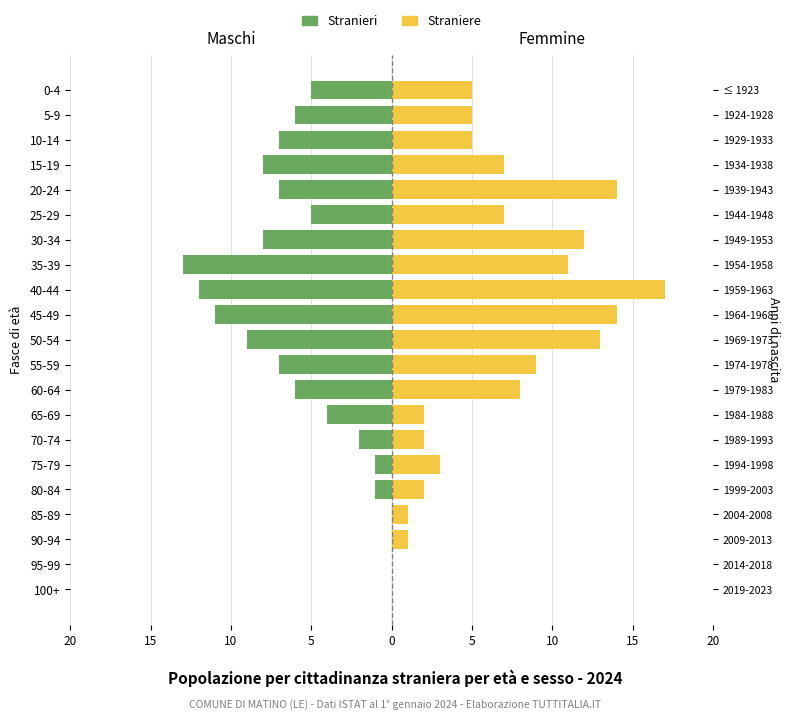

Between 40-44 and 55-59, which is larger?

55-59